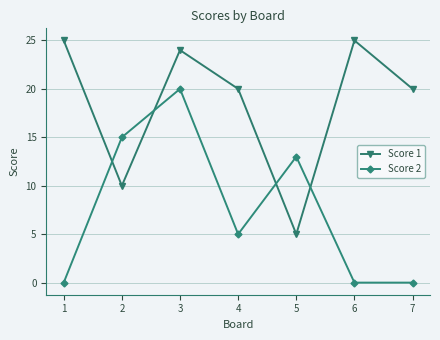

Rank the series by their average value, from highest to lowest.

Score 1, Score 2